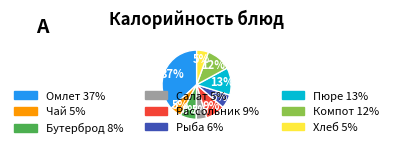

Is there a majority slice in this chart?

No